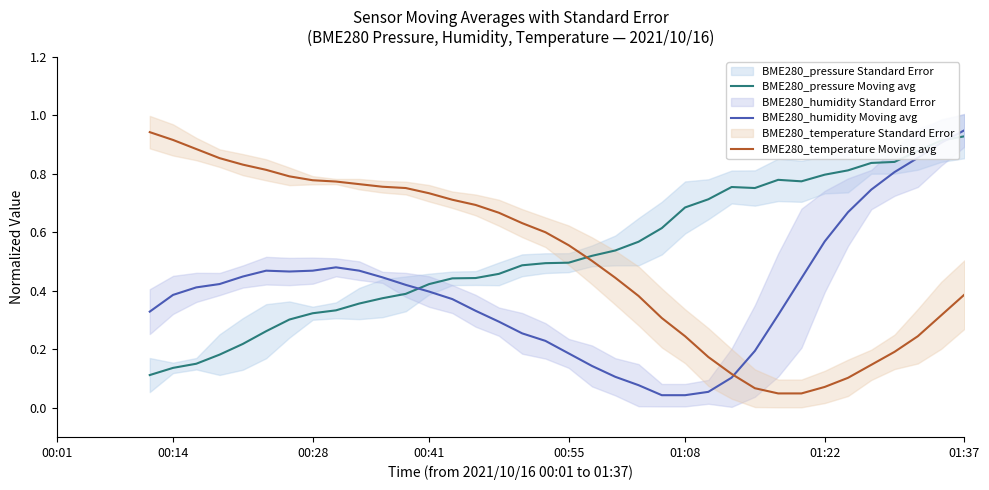

How many lines are shown in the chart?

3